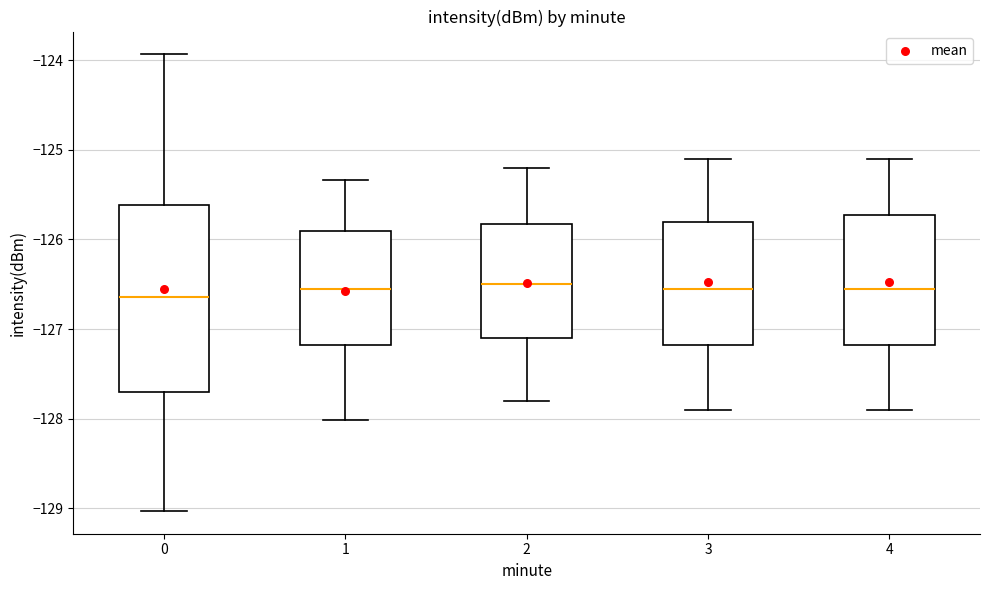

Reading left to right, read every box against the y-axis: the position of its median line, the range the box covers, and the ends of its whiskers. The values are not printed on the chart, so give them approximately, as read against the axis.

0: median -126.6, box -127.7 to -125.6, whiskers -129.0 to -123.9
1: median -126.5, box -127.2 to -125.9, whiskers -128.0 to -125.3
2: median -126.5, box -127.1 to -125.8, whiskers -127.8 to -125.2
3: median -126.5, box -127.2 to -125.8, whiskers -127.9 to -125.1
4: median -126.5, box -127.2 to -125.7, whiskers -127.9 to -125.1